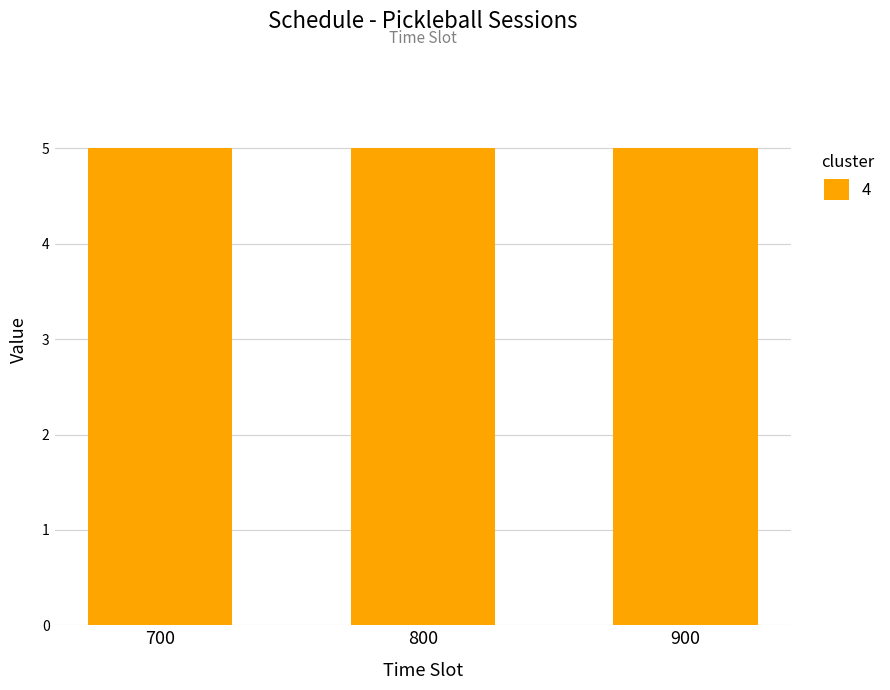

Is it true that the value at Hilary is 609?

False